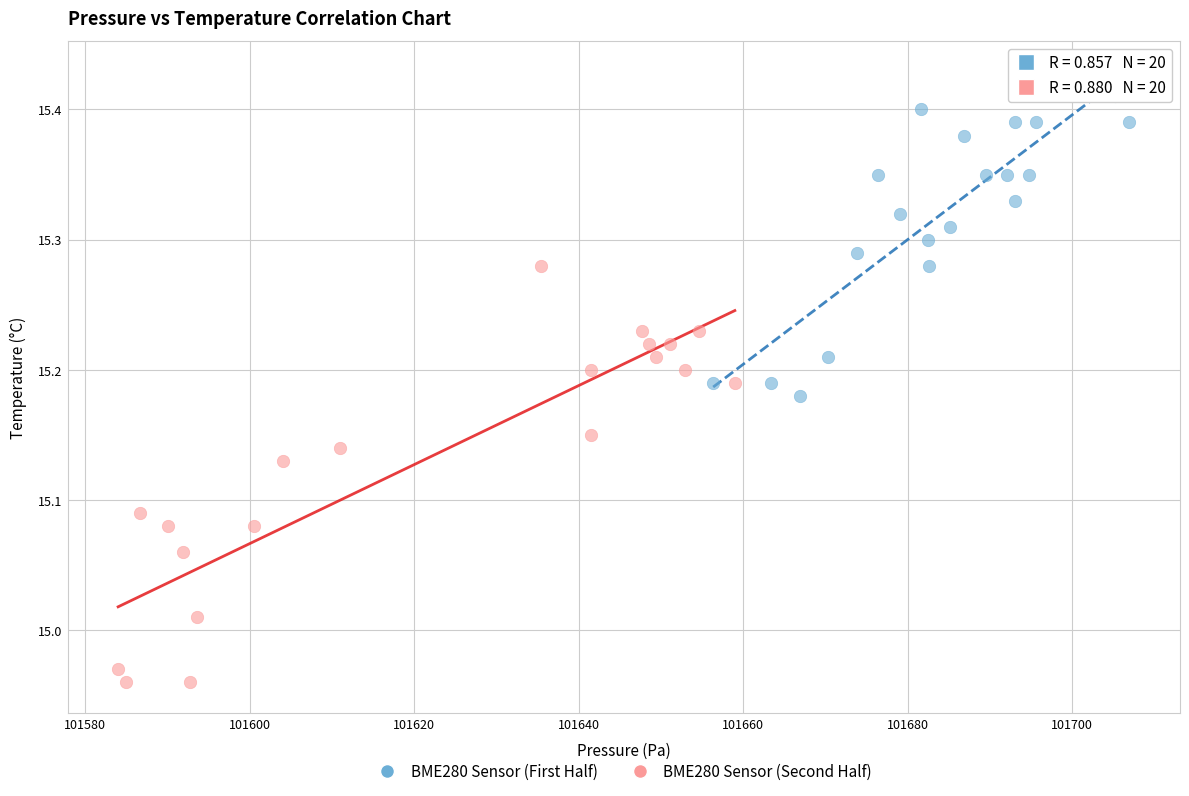

Which series contains the highest Y value?

BME280 Sensor (First Half)